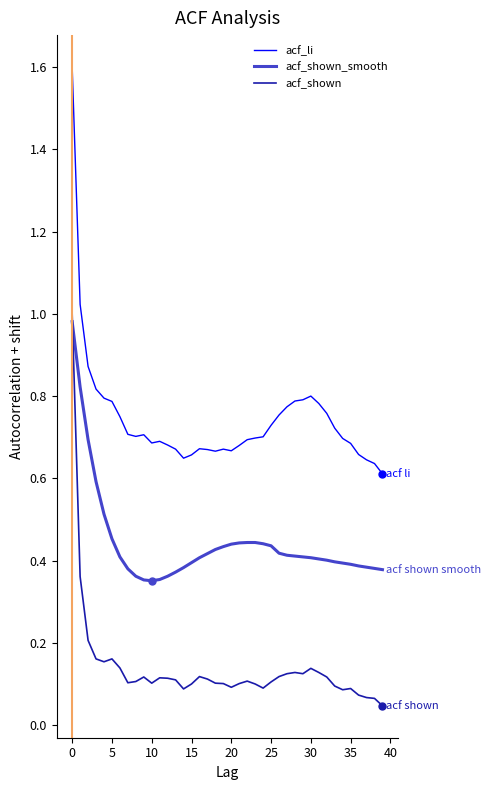

List the series in order of their overall mean, highest first.

acf_li, acf_shown_smooth, acf_shown